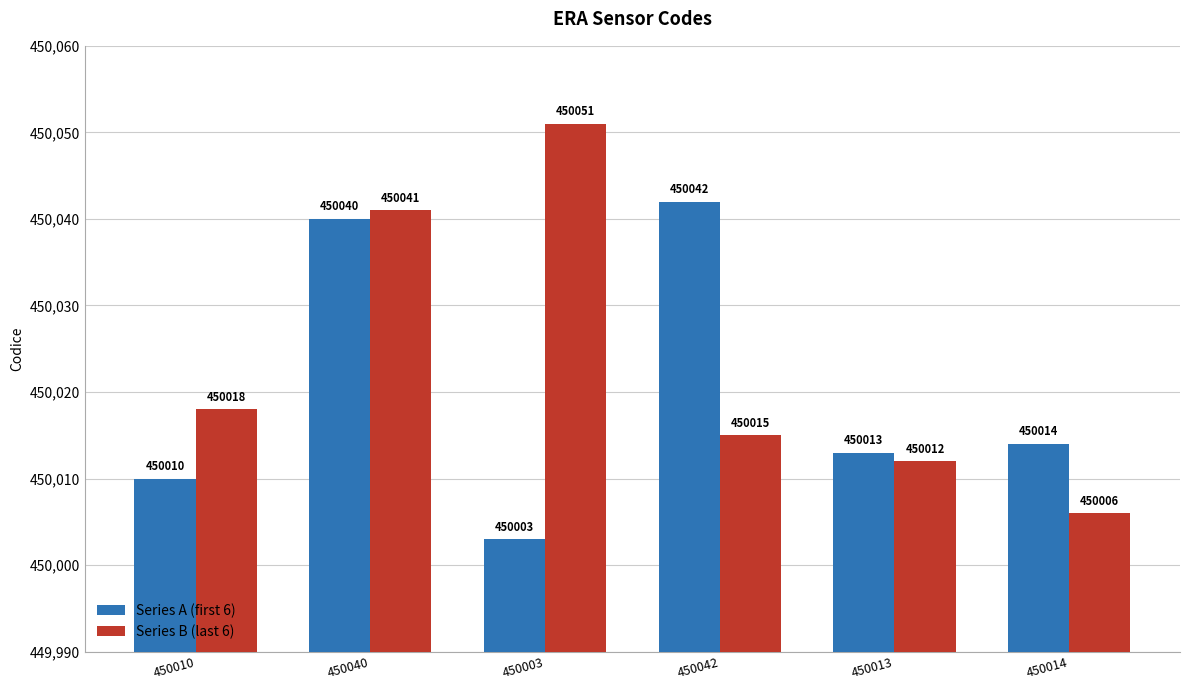

Does the chart contain stacked bars?

No